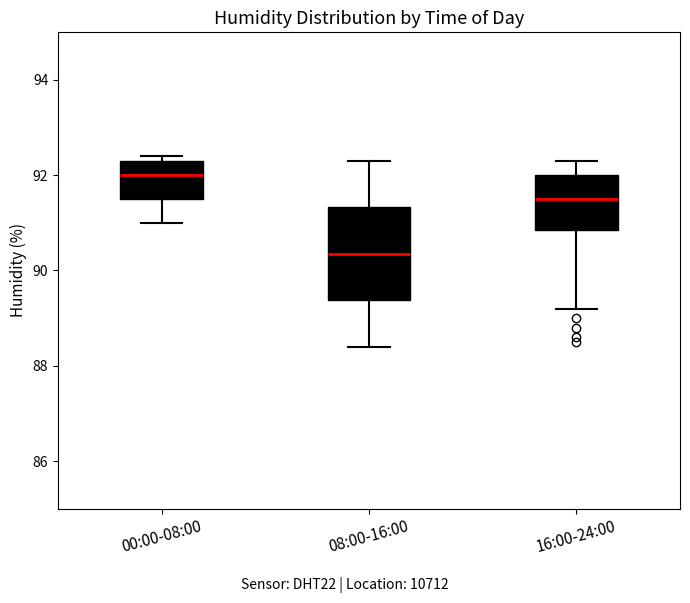

Reading left to right, transcribe this box plot: for each box, give where its median line is, the range the box spans, and where its two whiskers end, as read against the y-axis. The values are not printed on the chart, so give them approximately, as read against the axis.

00:00-08:00: median 92.0, box 91.6 to 92.4, whiskers 91.0 to 92.4 (just above the box's upper edge)
08:00-16:00: median 90.4, box 89.4 to 91.4, whiskers 88.4 to 92.4
16:00-24:00: median 91.6, box 90.8 to 92.0, whiskers 89.2 to 92.4